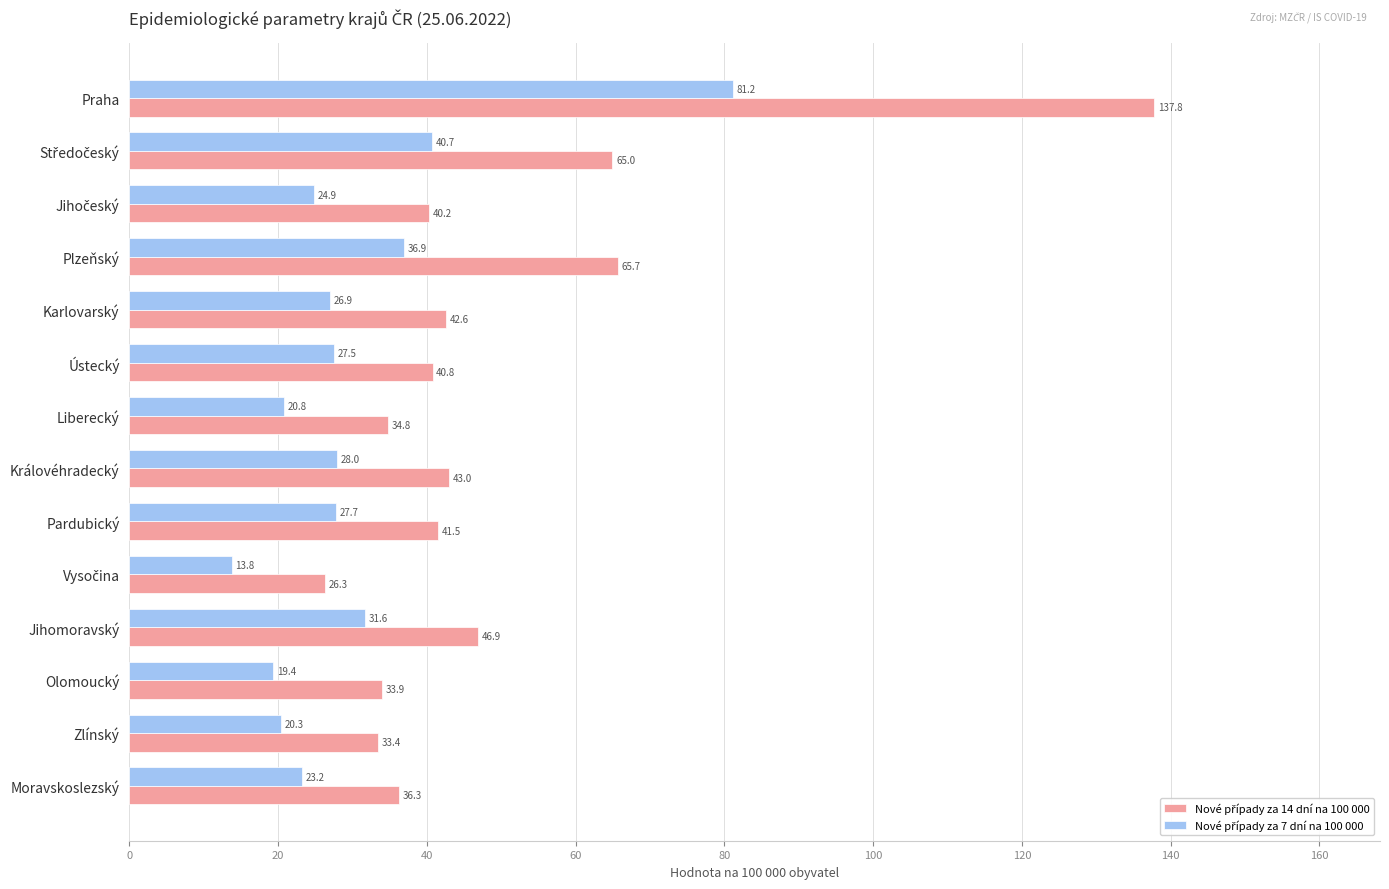

At how many categories does at least one series exceed 37?

9